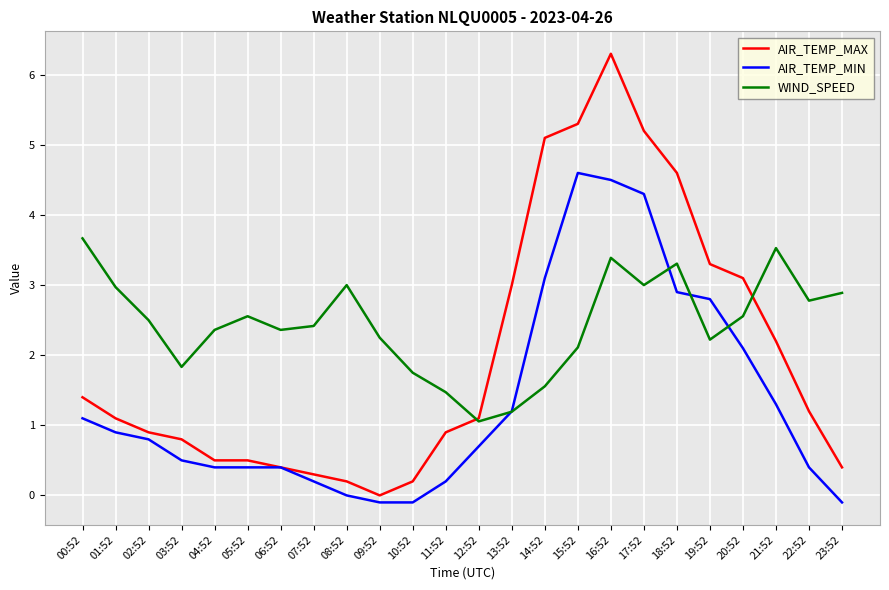

Which category has the highest value across all series?

16:52